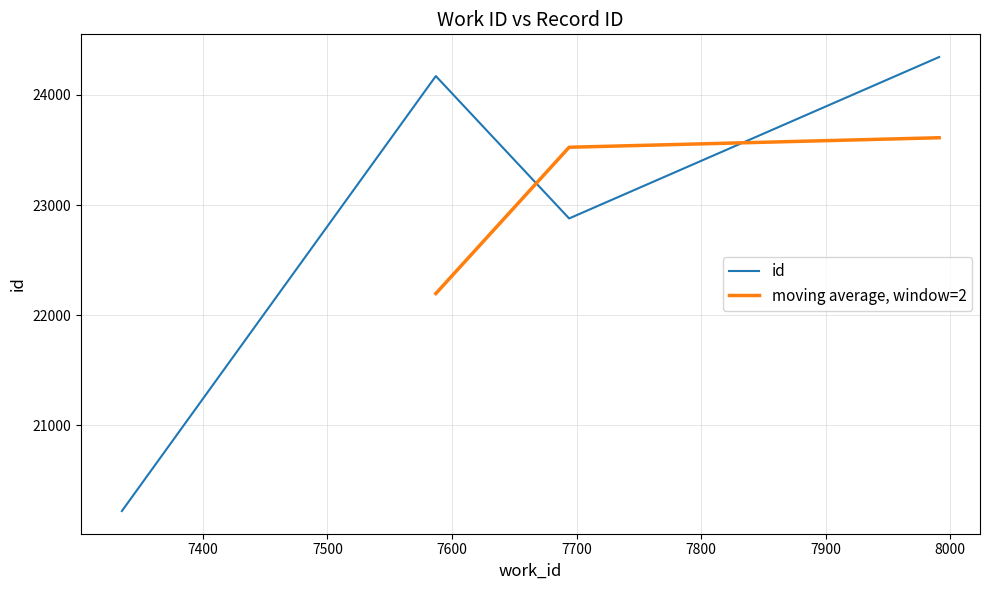

Reading left to right, extract all data points from this chart.

7335=20219	7694=22878	7587=24172	7991=24345